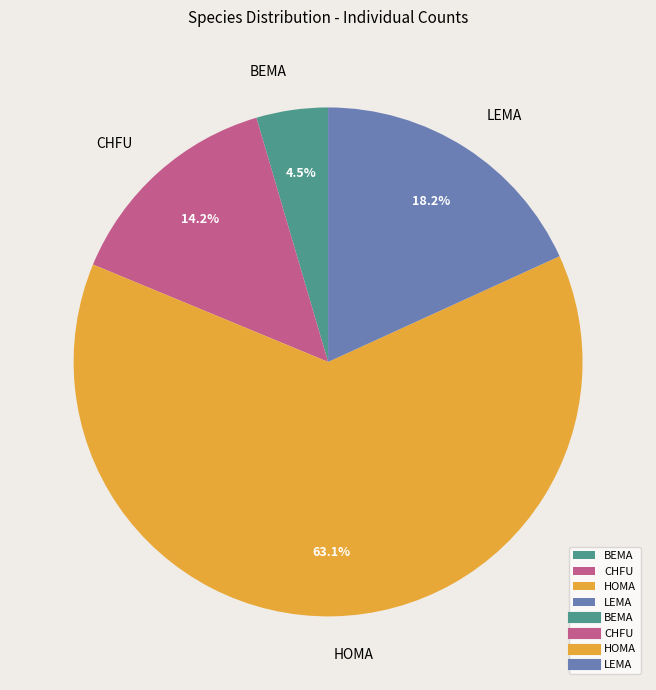

Which category has the biggest portion of the pie?

HOMA